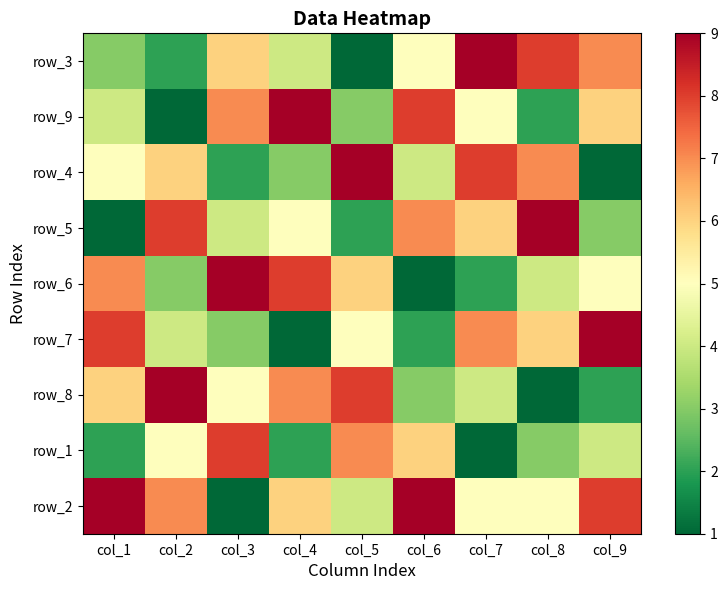

What is the difference between the highest and lowest values at col_5?

8